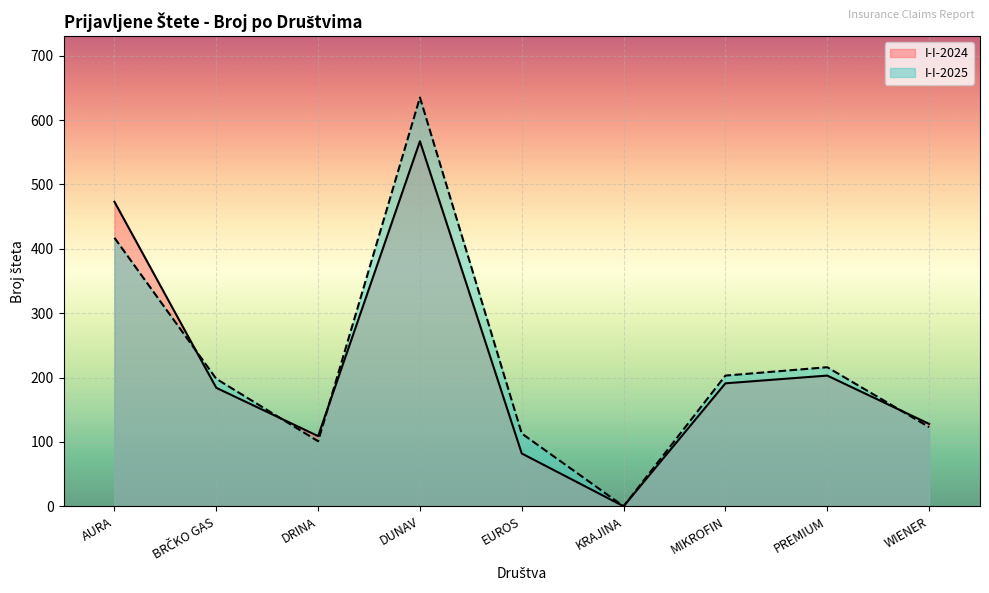

How many lines are shown in the chart?

2